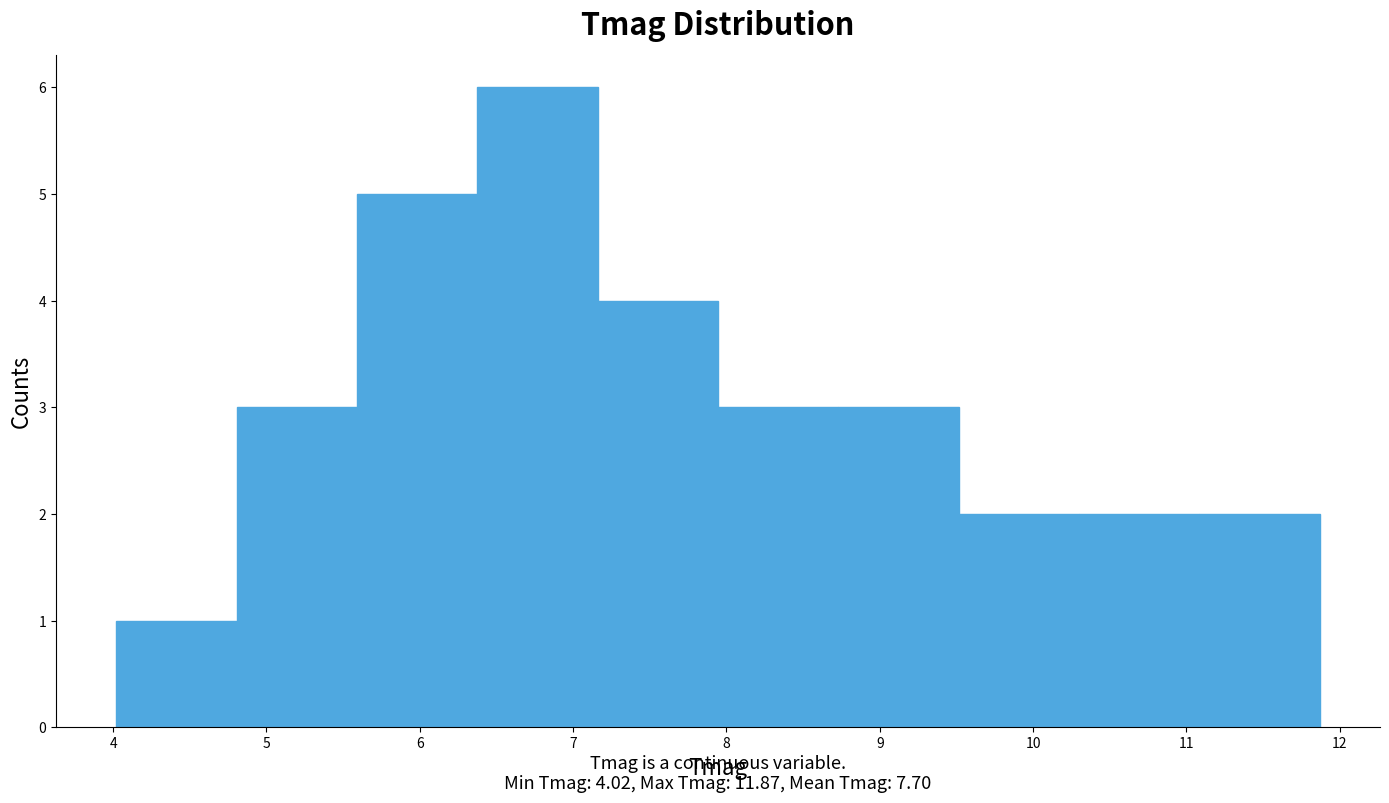

Which range on the x-axis has the tallest bar?

6.4 to 7.2